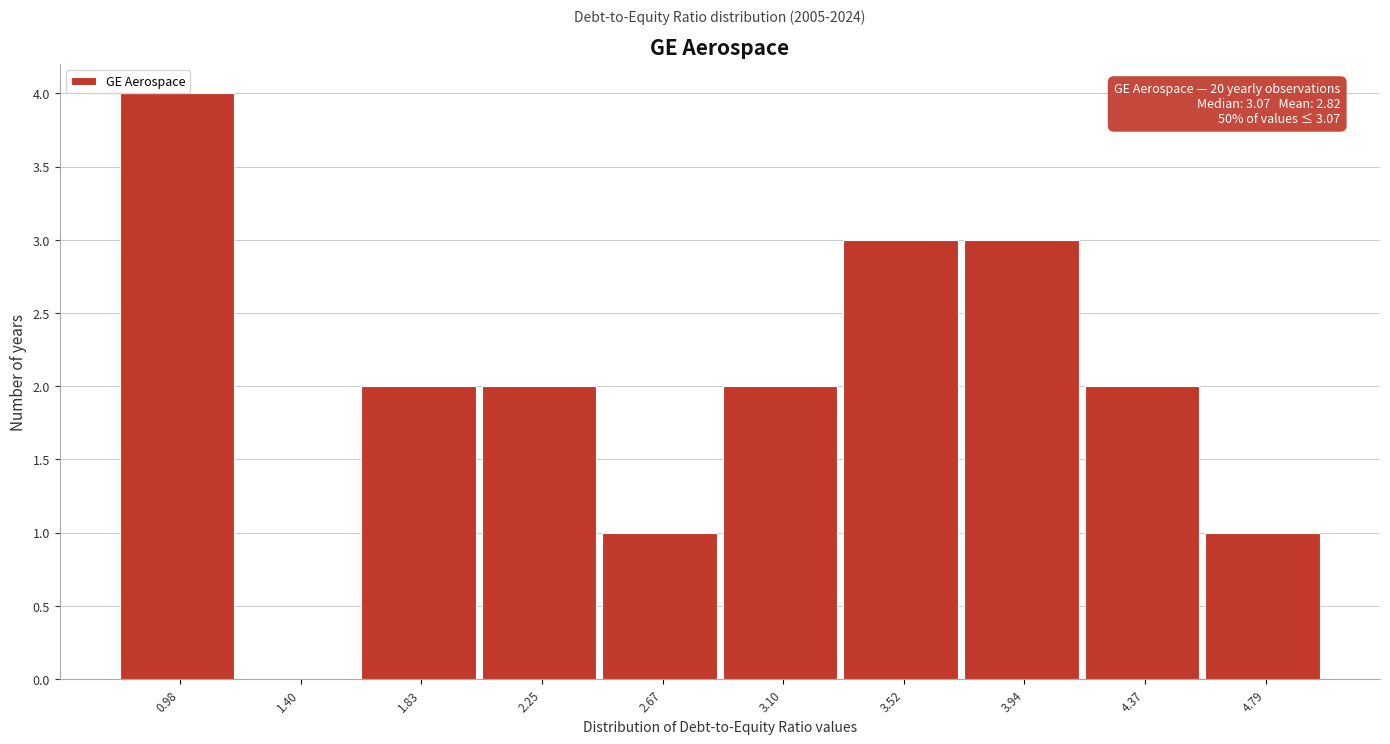

Which range on the x-axis has the tallest bar?

0.75 to 1.20